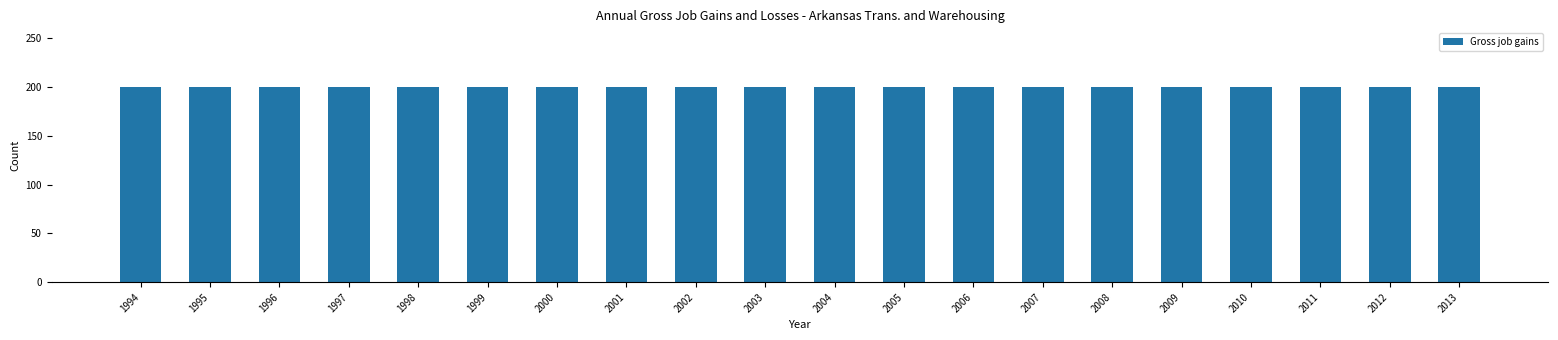

Between 1997 and 2008, which is larger?

1997